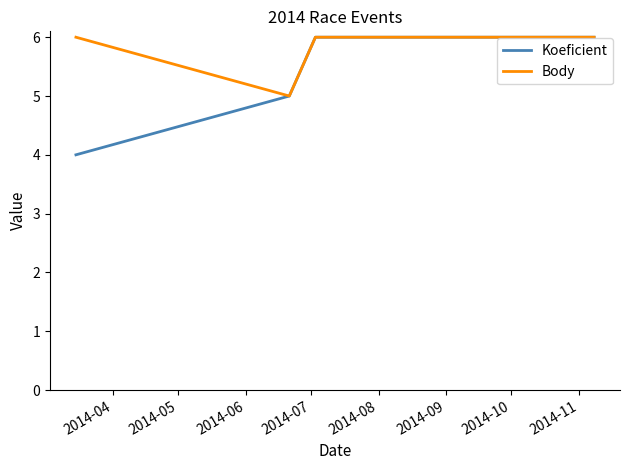

At how many categories does at least one series exceed 4?

5